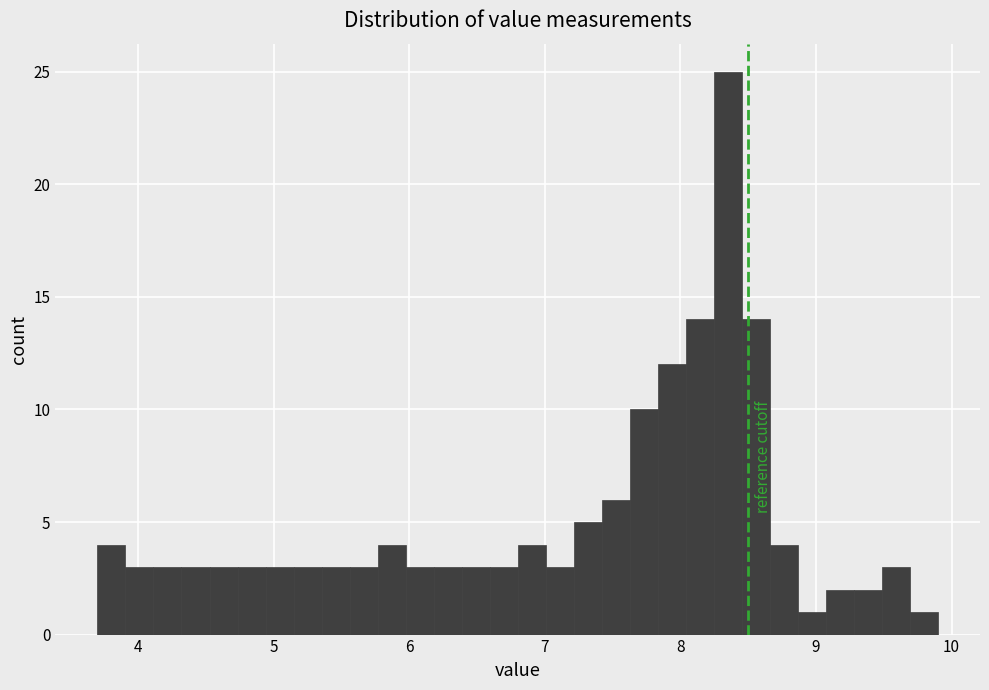

Read against the x-axis, roughly where is the centre of the tallest bar?

8.4